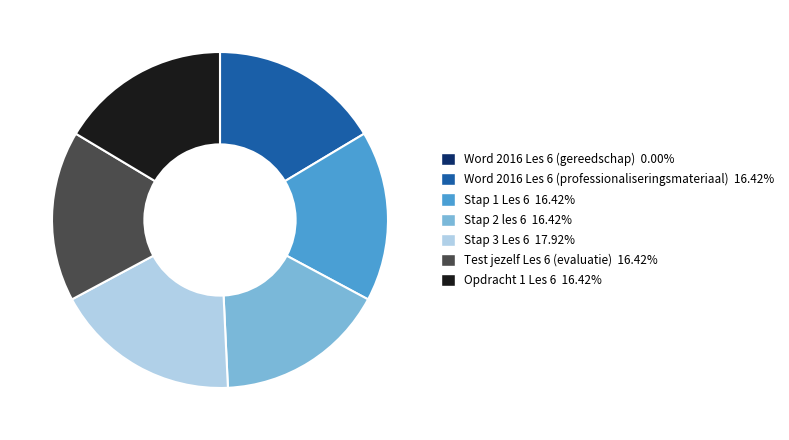

Approximately how many times larger is the value at Word 2016 Les 6 (professionaliseringsmateriaal) compared to Stap 2 les 6?

1.0